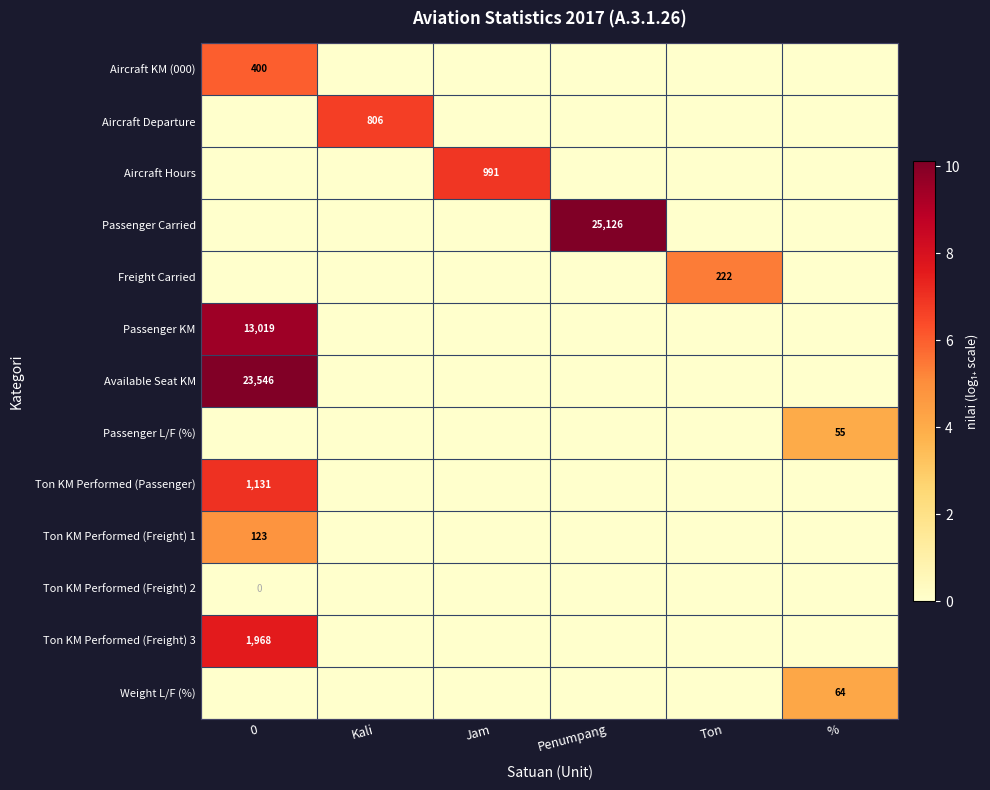

At how many categories does at least one series exceed 2?

6